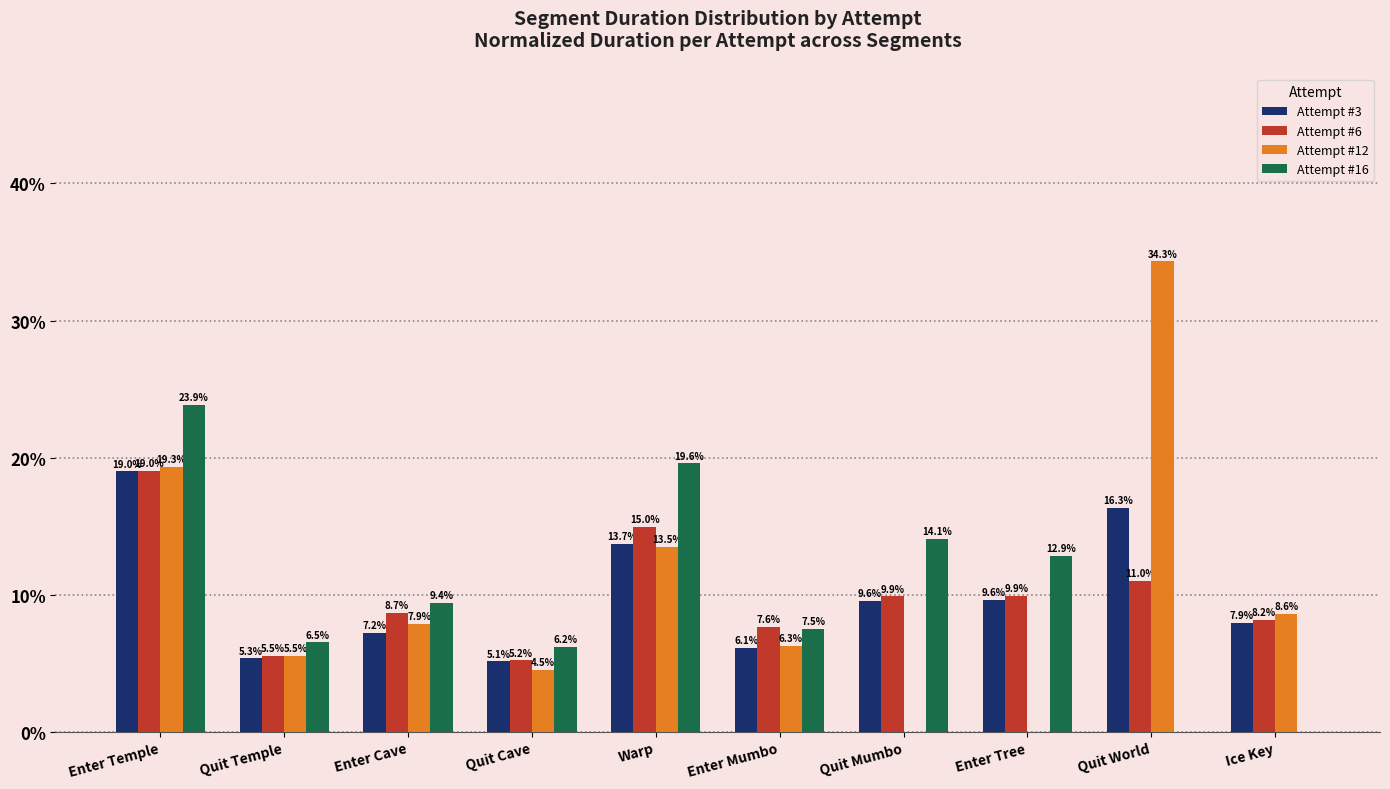

At which label is Attempt #16 closest to 11?

Enter Cave